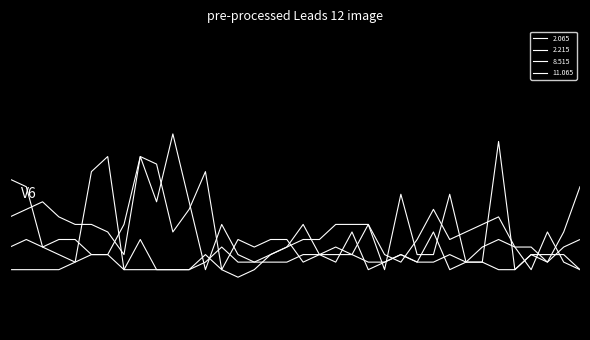

Is this an area chart (filled region under the line)?

No